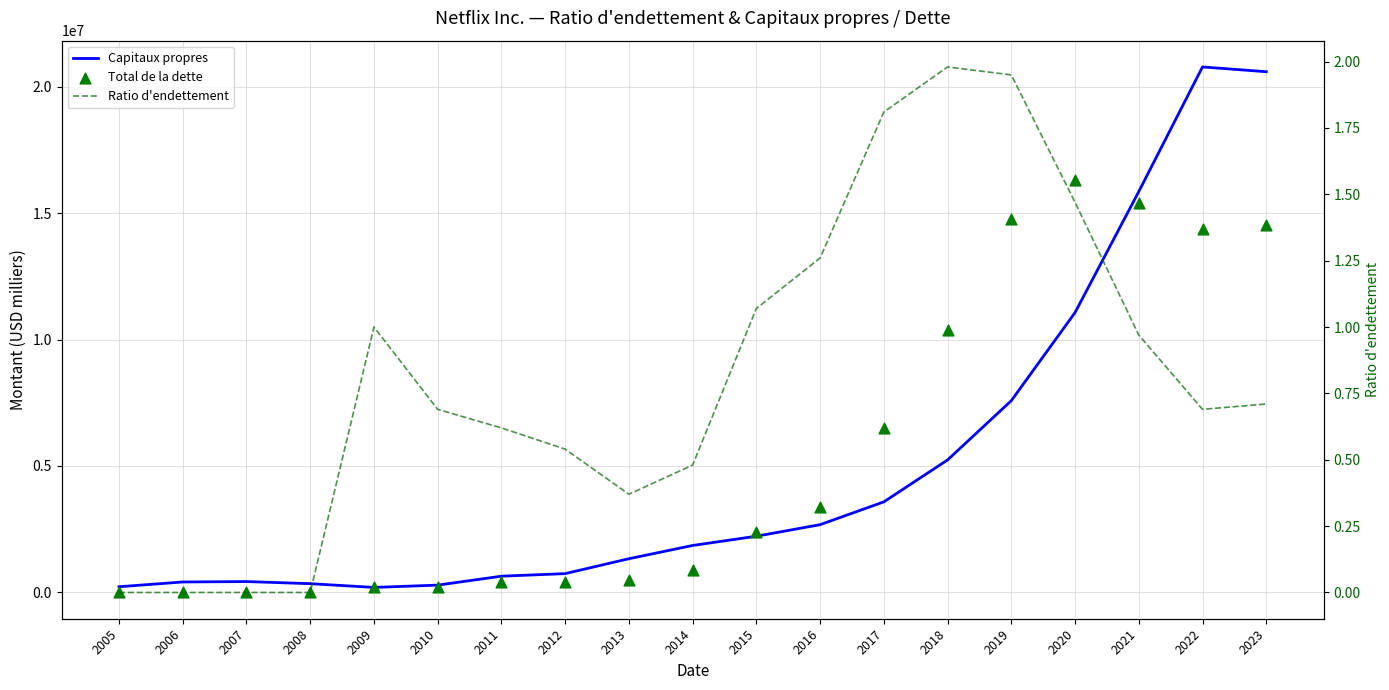

Which series has the largest total across all categories?

Total de la dette